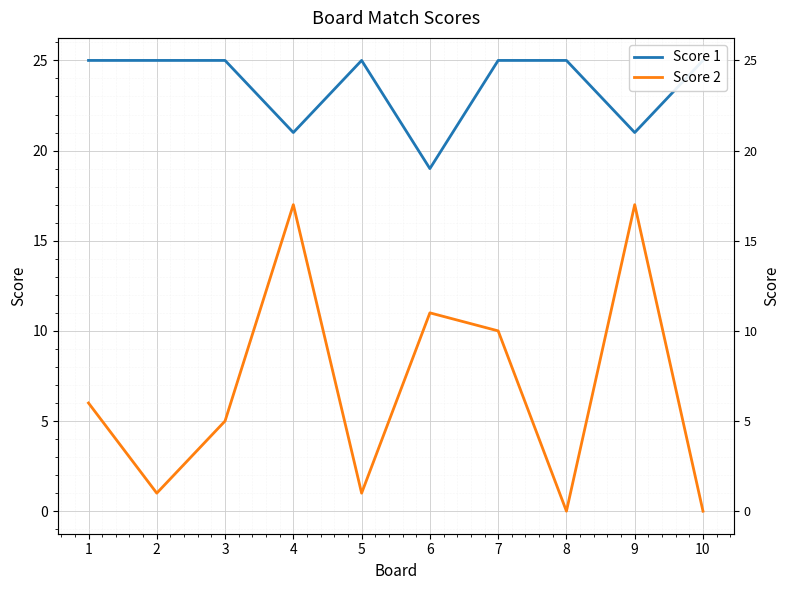

How many data points in Score 2 are less than 6?

5